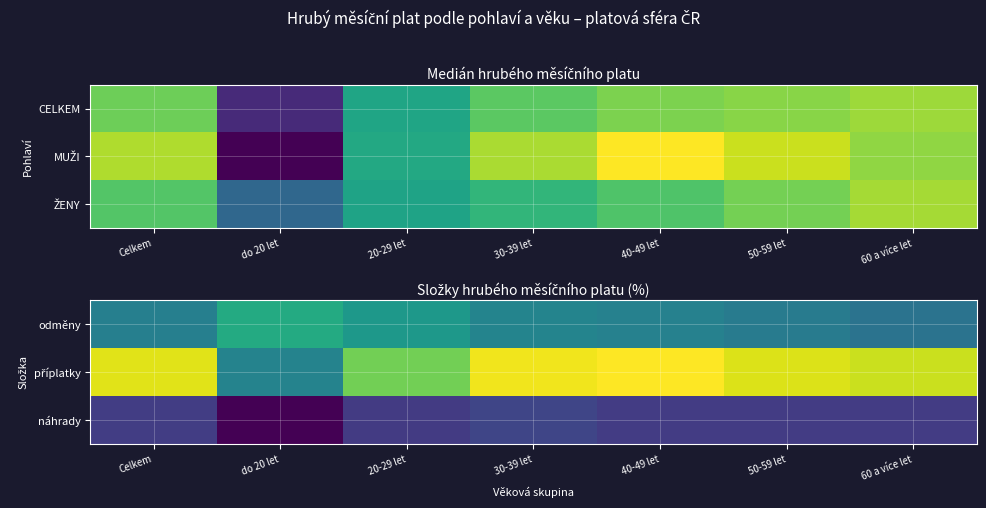

The odměny series shows 9.4 at 50-59 let. True or false?

True